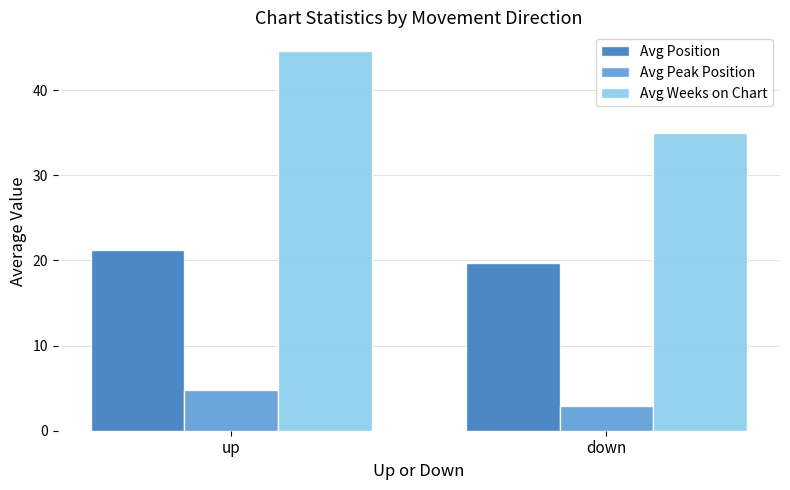

What is the label of the 1st bar from the right?

down